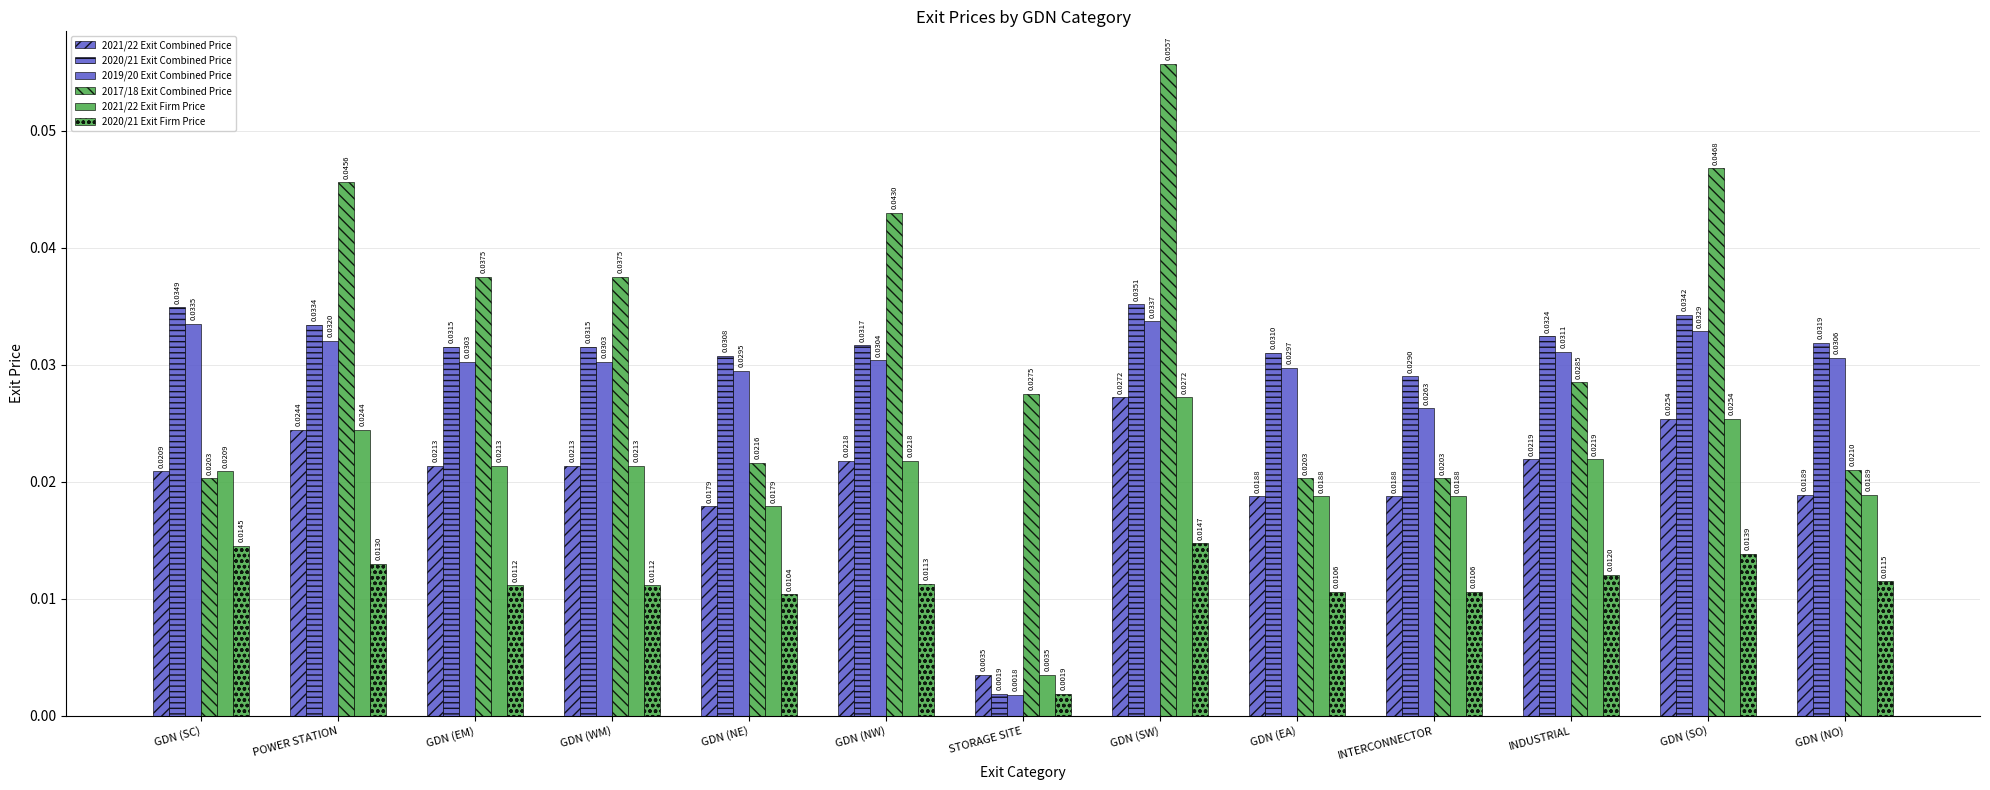

Which category has the highest value in the 2021/22 Exit Firm Price series?

GDN (SW)